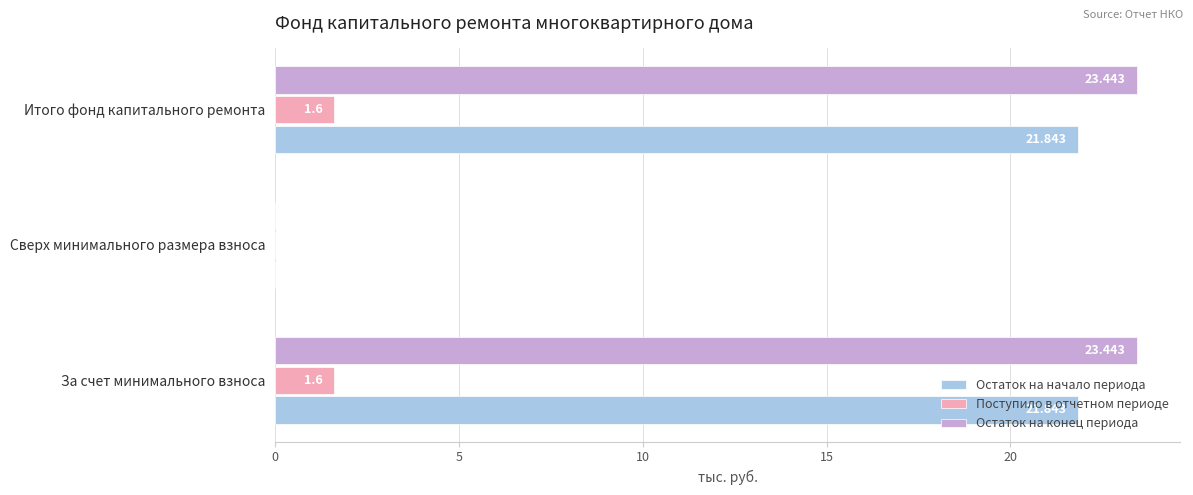

Where is Остаток на начало периода nearest to the value 10?

Сверх минимального размера взноса